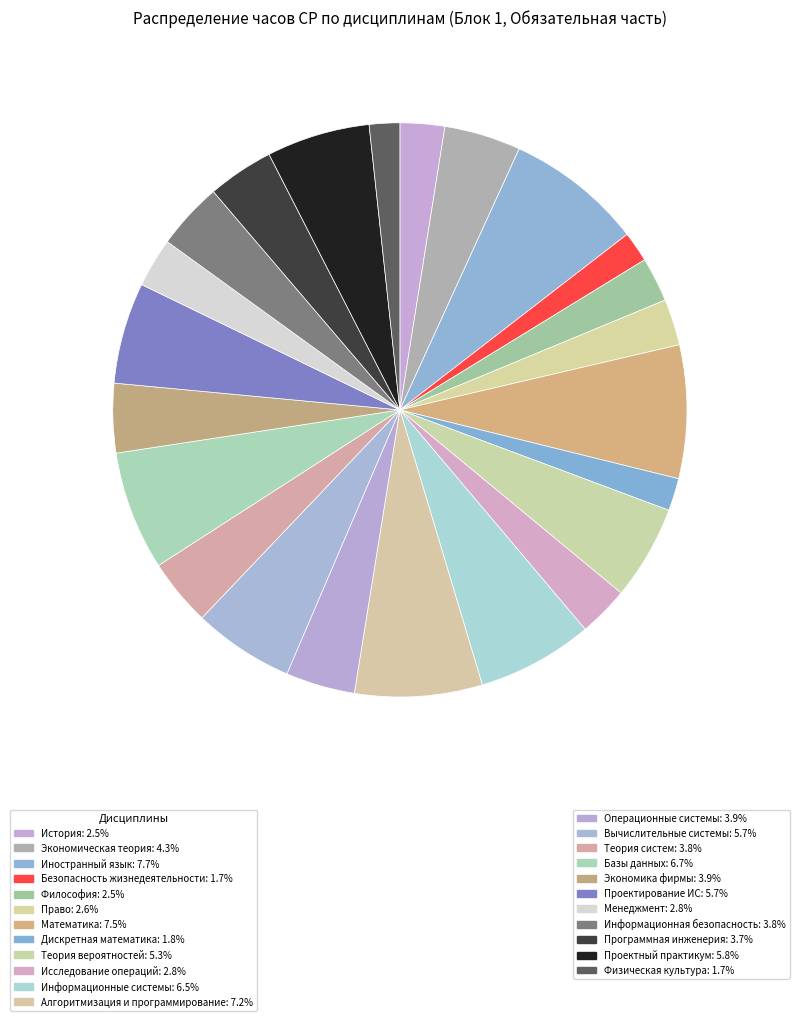

How many slices are in this pie chart?

23